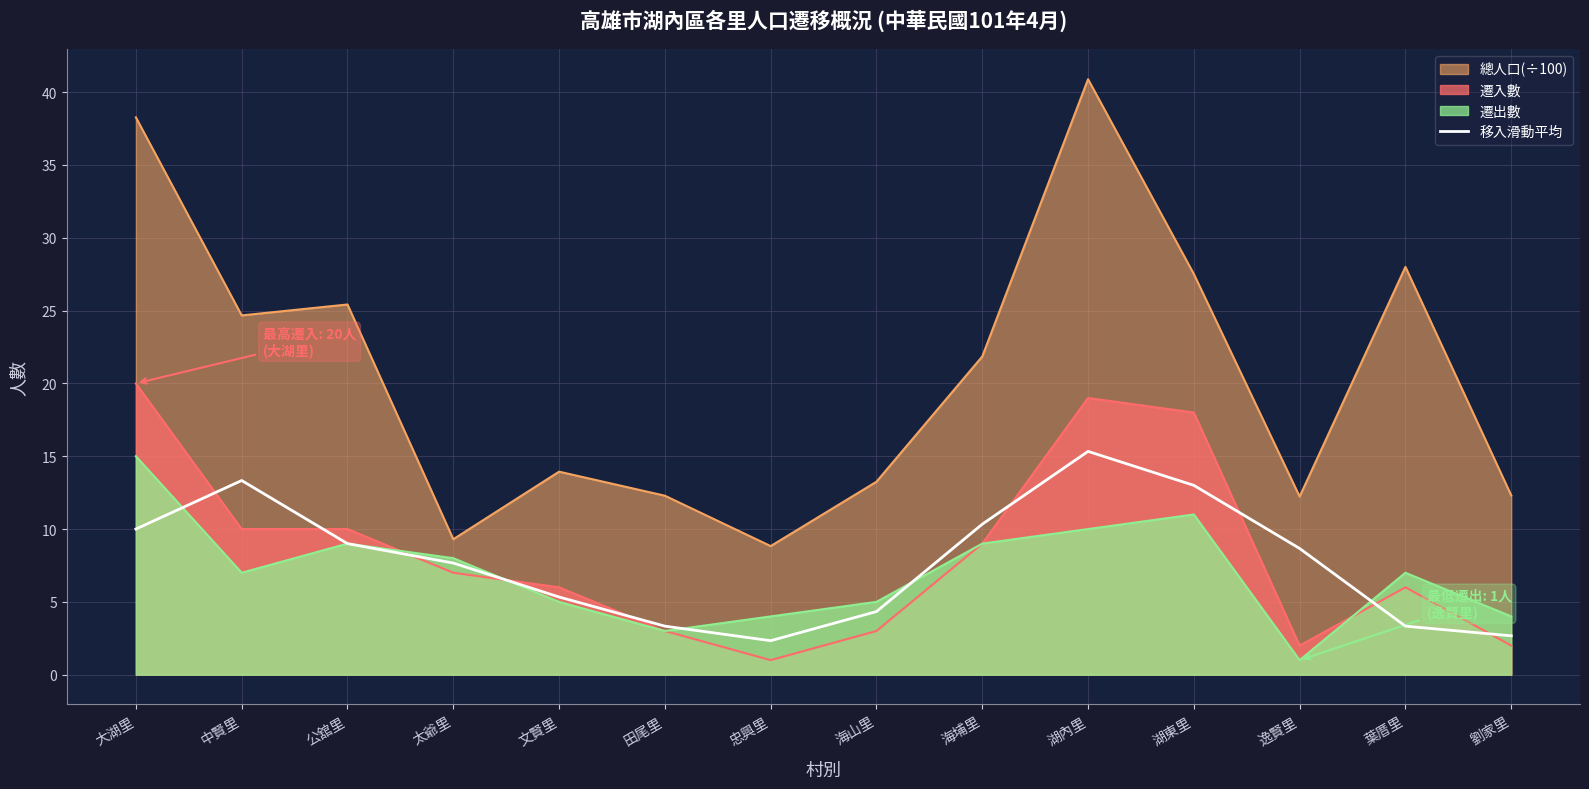

How many lines are shown in the chart?

4